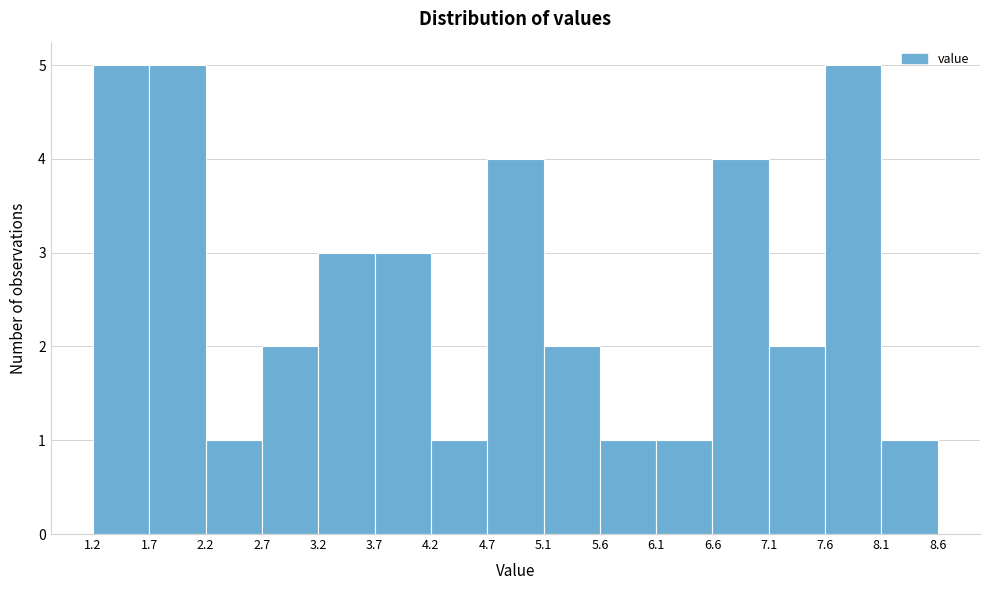

Reading left to right, list every bar in this chart as the range it spans on the x-axis followed by its height. The values are not printed on the chart, so give them approximately, as read against the axis.

1.2 to 1.7: 5
1.7 to 2.2: 5
2.2 to 2.7: 1
2.7 to 3.2: 2
3.2 to 3.7: 3
3.7 to 4.2: 3
4.2 to 4.7: 1
4.7 to 5.1: 4
5.1 to 5.6: 2
5.6 to 6.1: 1
6.1 to 6.6: 1
6.6 to 7.1: 4
7.1 to 7.6: 2
7.6 to 8.1: 5
8.1 to 8.6: 1